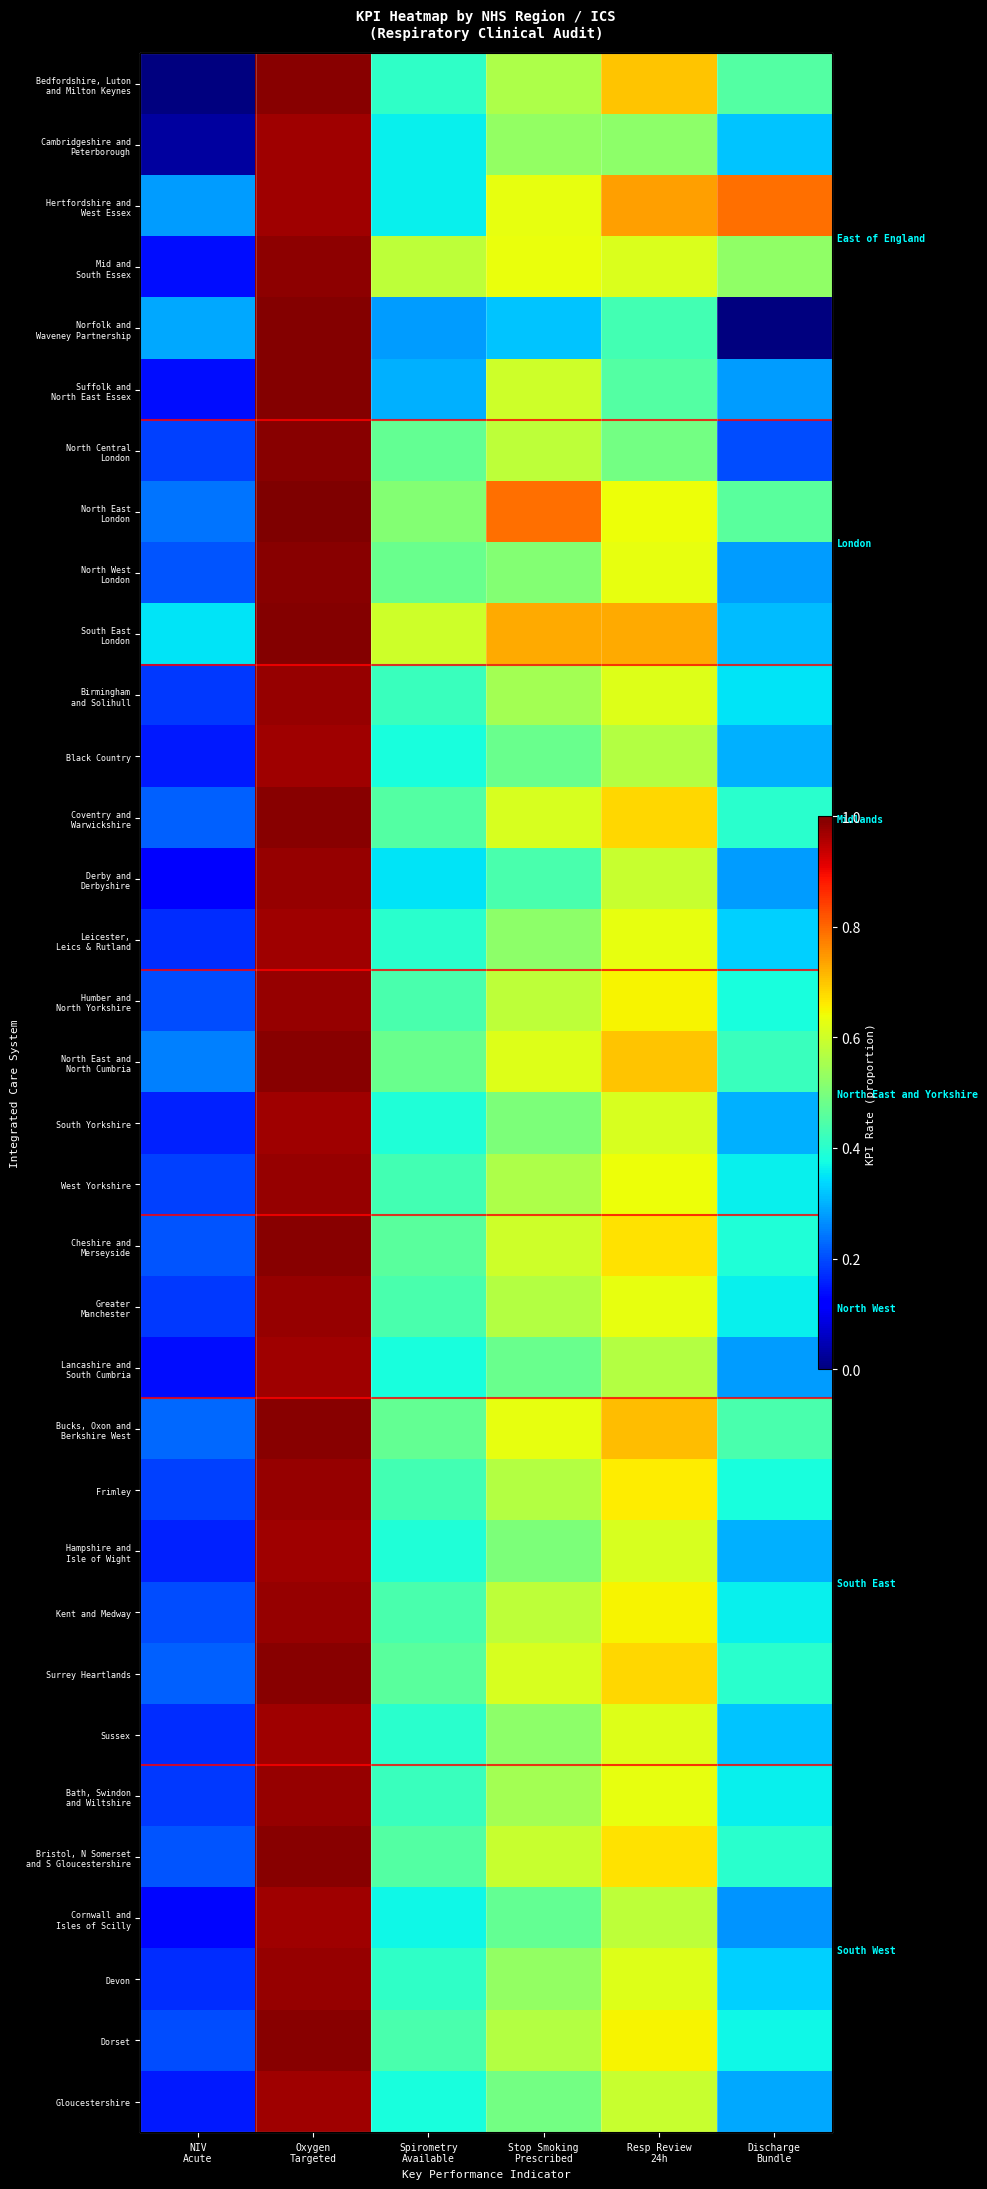

What is the difference between the maximum and second lowest values in the Devon series?

0.6